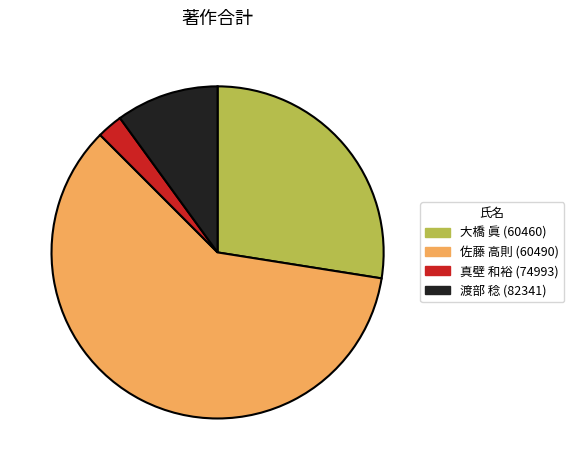

Is there any slice that represents more than half of the pie?

Yes